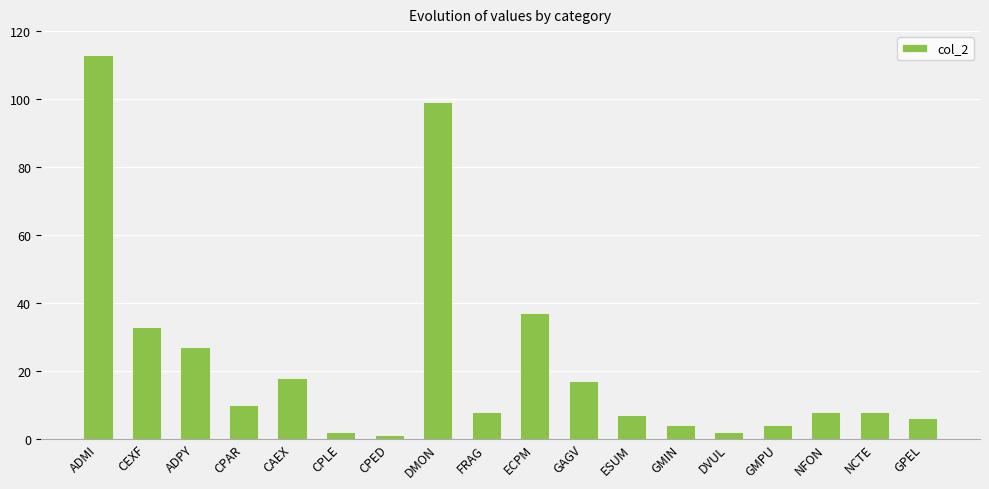

What value does the data have at NFON?

8